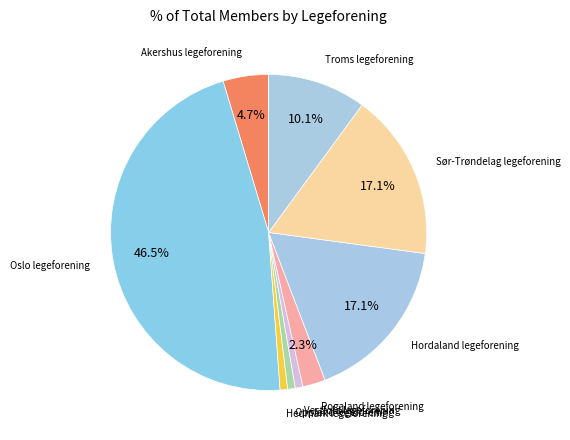

Is Akershus legeforening the majority of the pie?

No